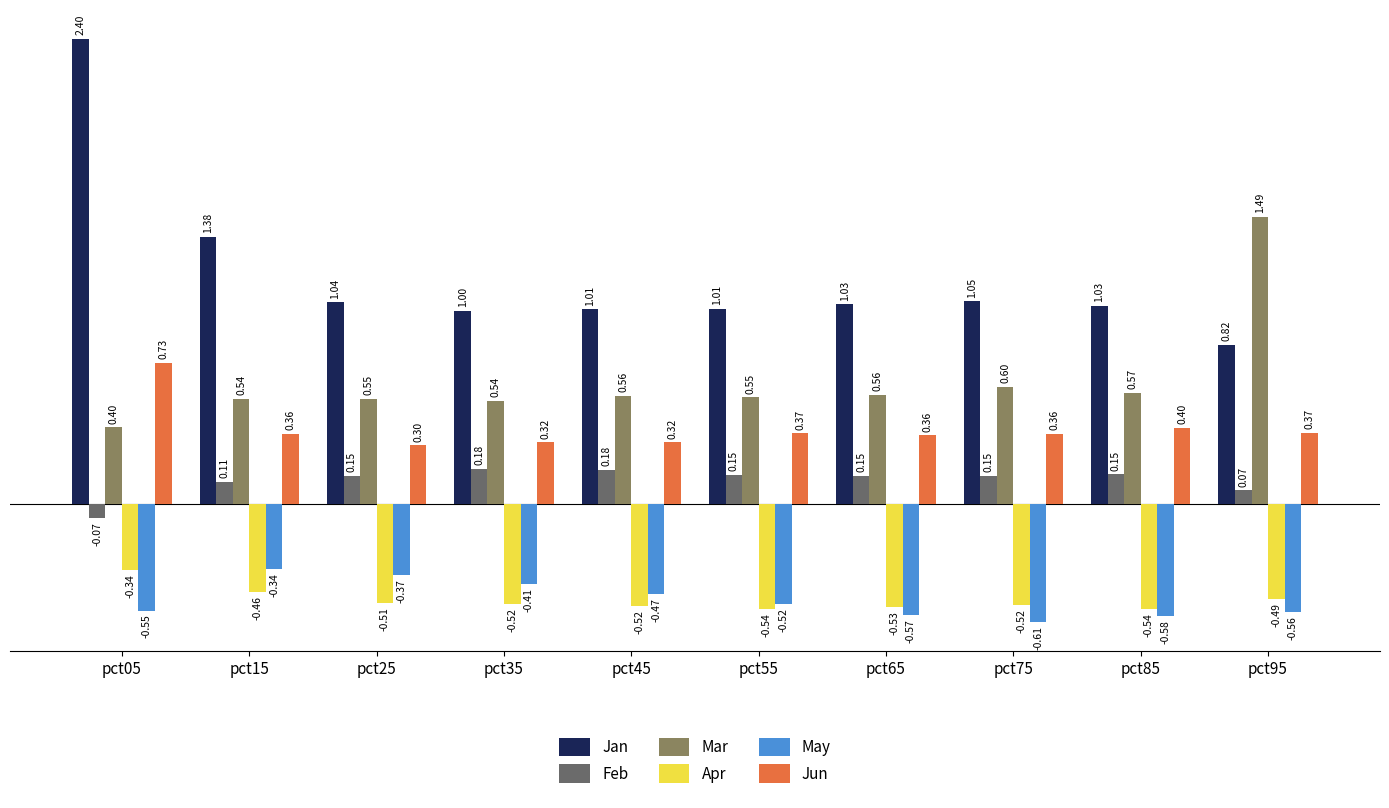

How many bars are there in total?

60